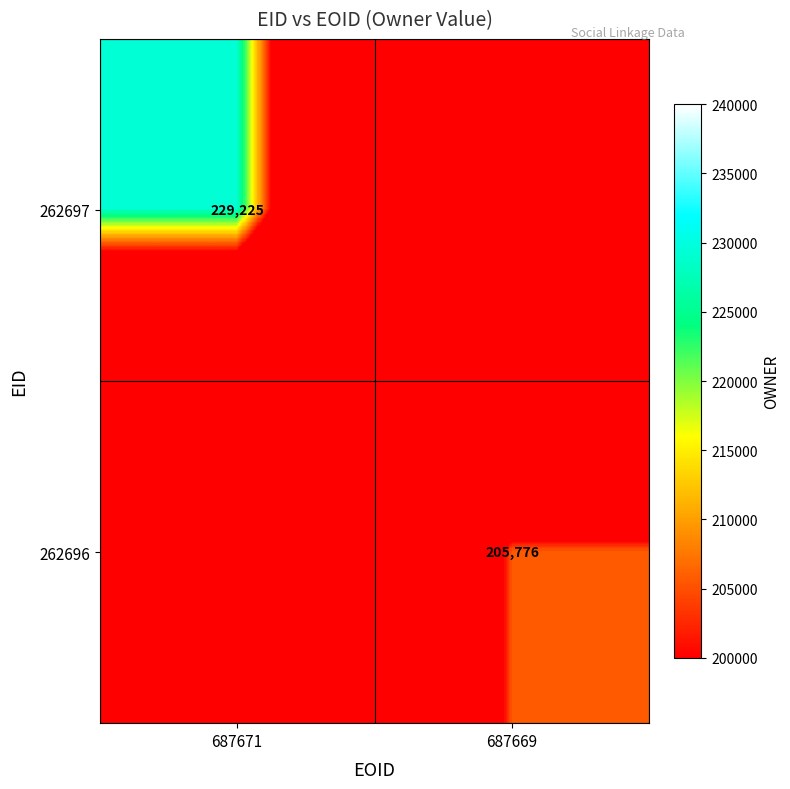

How many data points does each series have?

2